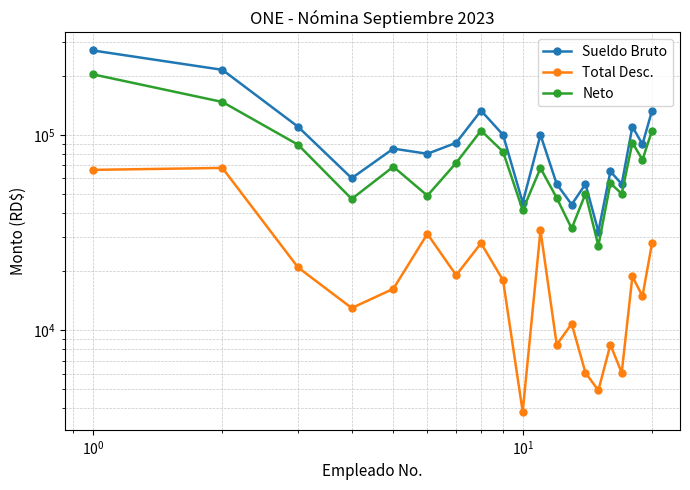

The value of Total Desc. at 13 is 1326.6. True or false?

False